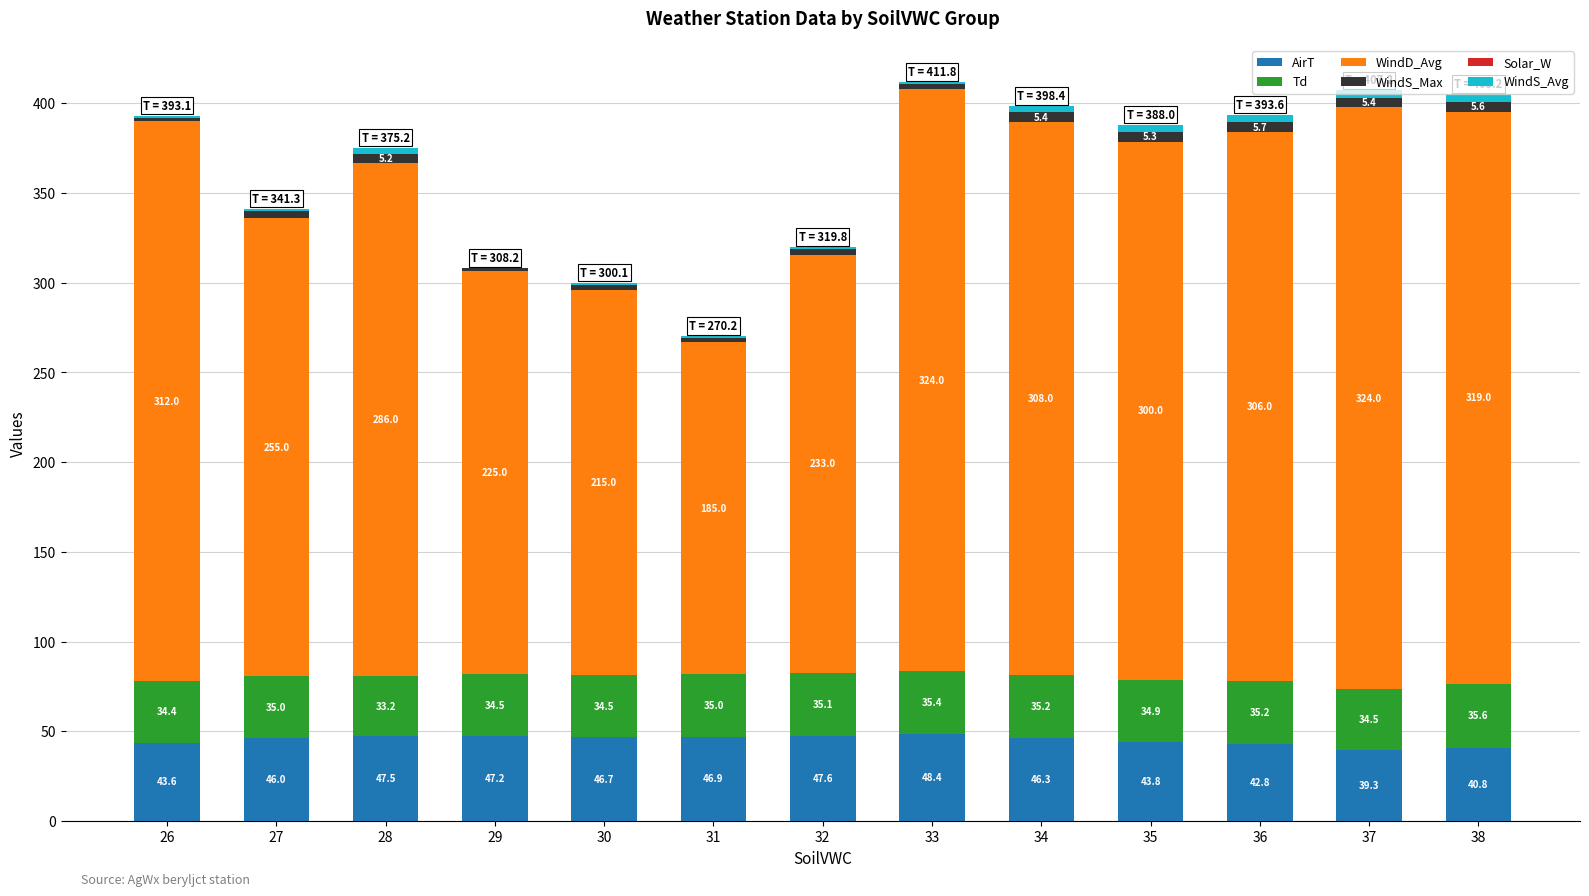

What value does the AirT series have at 26?

43.6